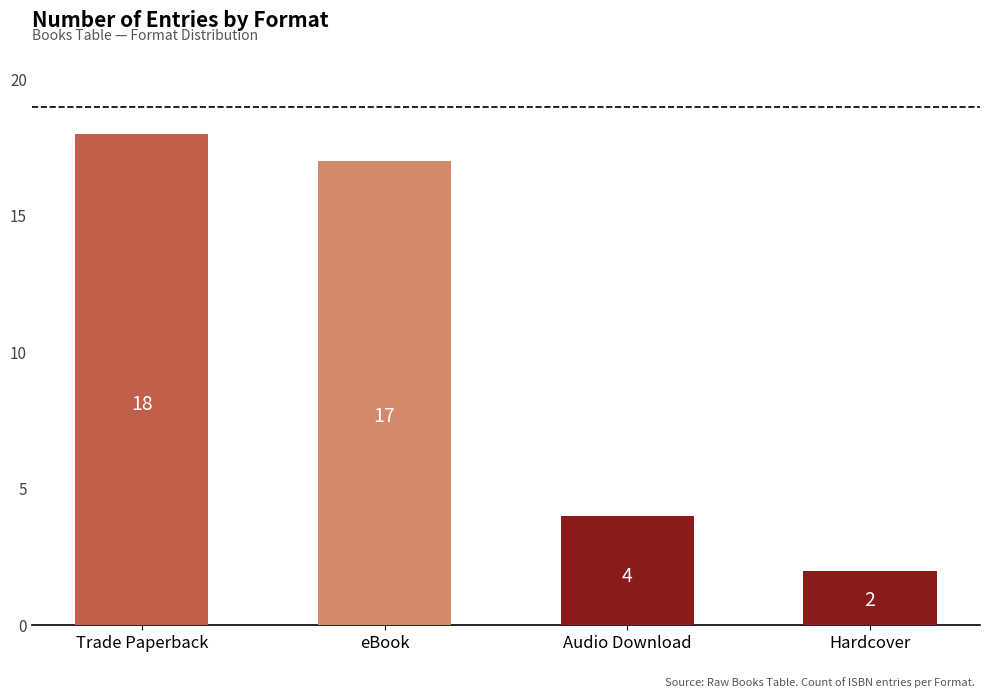

What is the change in value from Trade Paperback to Hardcover?

-16